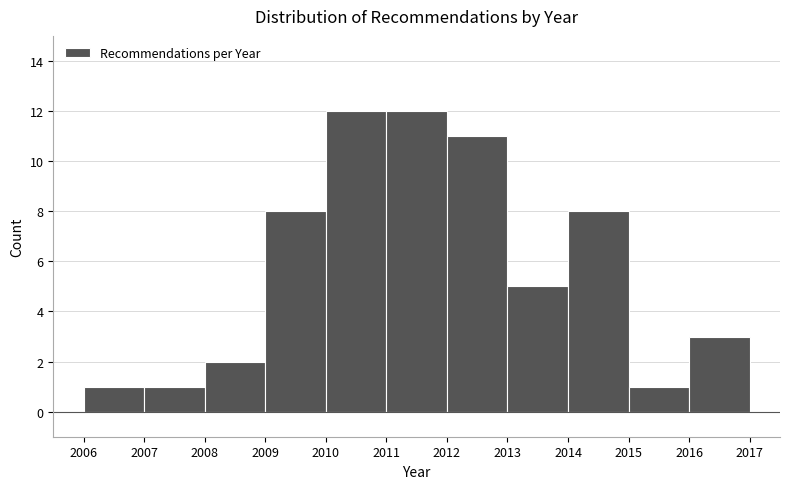

Reading left to right, list every bar in this chart as the range it spans on the x-axis followed by its height. The values are not printed on the chart, so give them approximately, as read against the axis.

2006 to 2007: 1
2007 to 2008: 1
2008 to 2009: 2
2009 to 2010: 8
2010 to 2011: 12
2011 to 2012: 12
2012 to 2013: 11
2013 to 2014: 5
2014 to 2015: 8
2015 to 2016: 1
2016 to 2017: 3